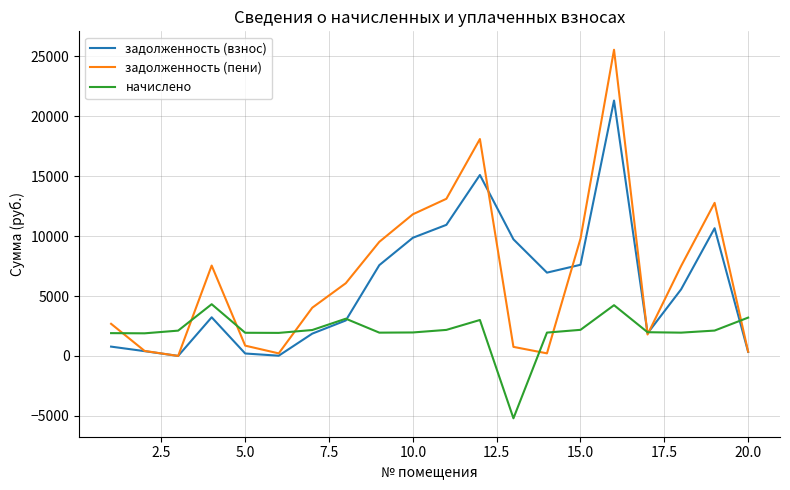

How many values in the задолженность (пени) series are below 6068?

10